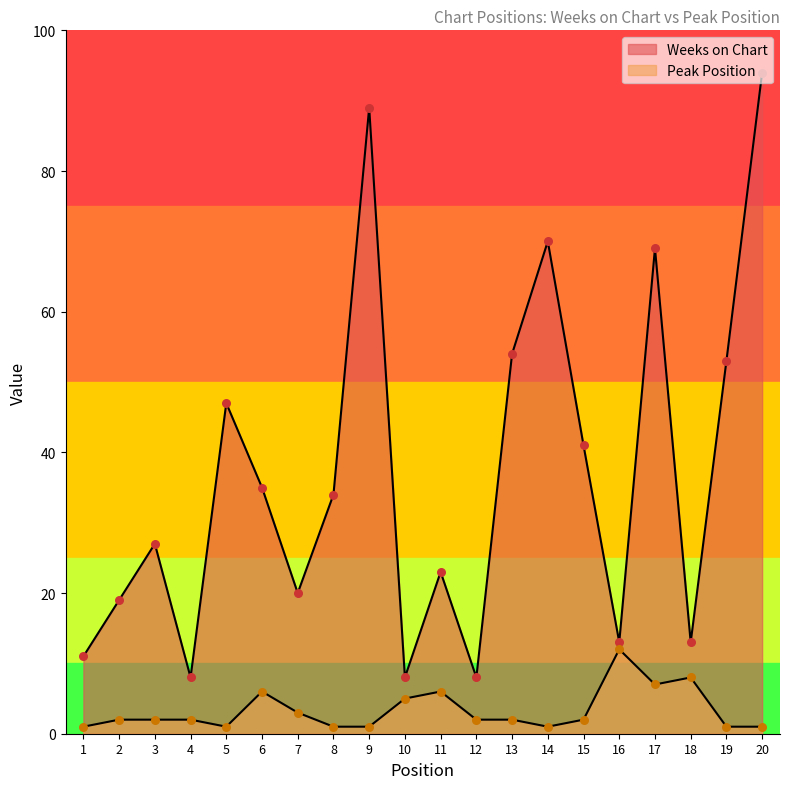

Which series has the largest total across all categories?

Weeks on Chart